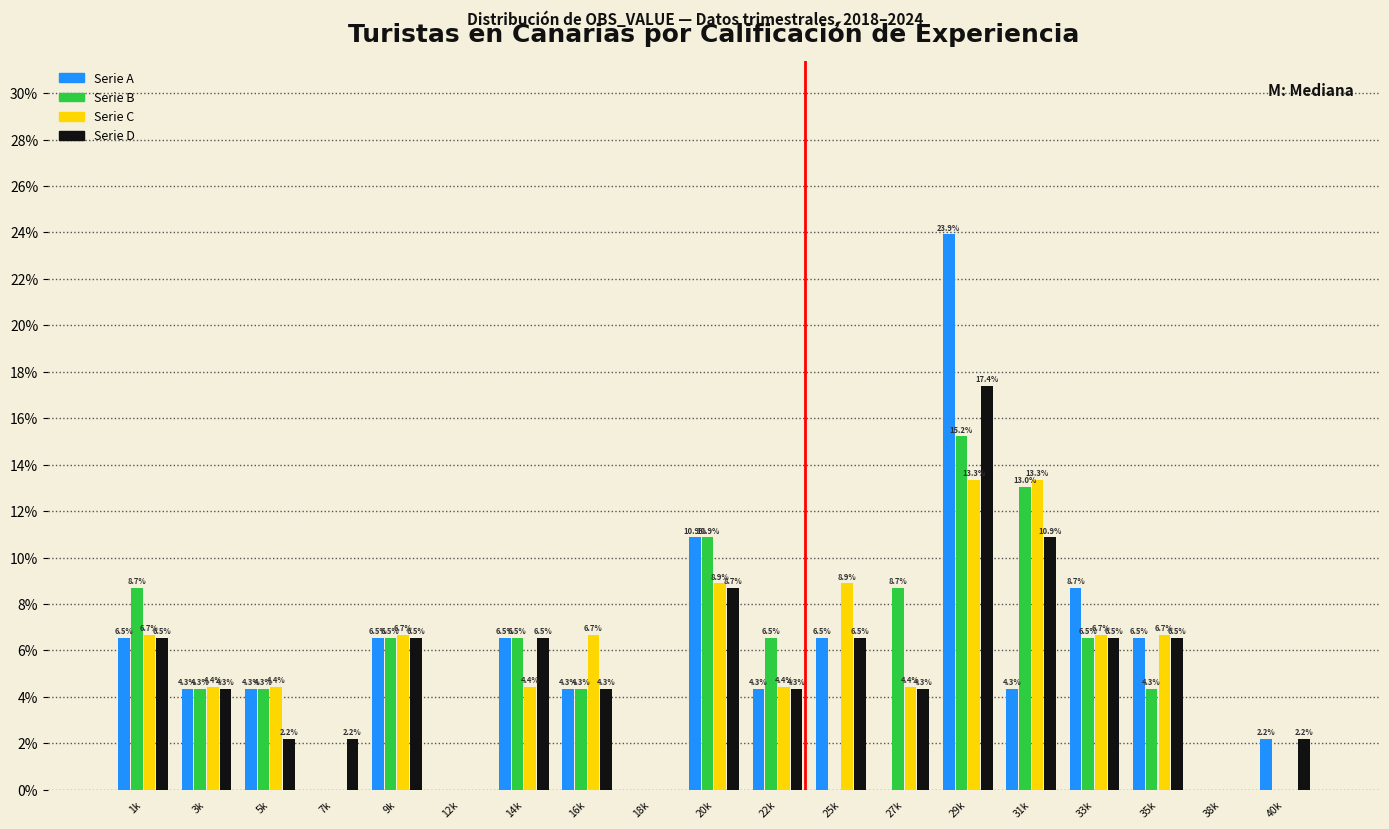

Reading left to right, list all the values displayed in this chart.

Serie A: 1k=6.5	3k=4.3	5k=4.3	7k=0.0	9k=6.5	12k=0.0	14k=6.5	16k=4.3	18k=0.0	20k=10.9	22k=4.3	25k=6.5	27k=0.0	29k=23.9	31k=4.3	33k=8.7	35k=6.5	38k=0.0	40k=2.2
Serie B: 1k=8.7	3k=4.3	5k=4.3	7k=0.0	9k=6.5	12k=0.0	14k=6.5	16k=4.3	18k=0.0	20k=10.9	22k=6.5	25k=0.0	27k=8.7	29k=15.2	31k=13.0	33k=6.5	35k=4.3	38k=0.0	40k=0.0
Serie C: 1k=6.7	3k=4.4	5k=4.4	7k=0.0	9k=6.7	12k=0.0	14k=4.4	16k=6.7	18k=0.0	20k=8.9	22k=4.4	25k=8.9	27k=4.4	29k=13.3	31k=13.3	33k=6.7	35k=6.7	38k=0.0	40k=0.0
Serie D: 1k=6.5	3k=4.3	5k=2.2	7k=2.2	9k=6.5	12k=0.0	14k=6.5	16k=4.3	18k=0.0	20k=8.7	22k=4.3	25k=6.5	27k=4.3	29k=17.4	31k=10.9	33k=6.5	35k=6.5	38k=0.0	40k=2.2